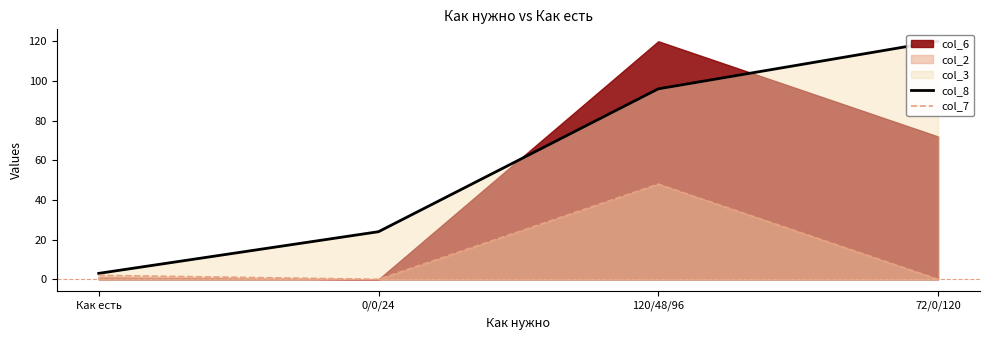

How many interior local peaks does the col_7 series have?

1